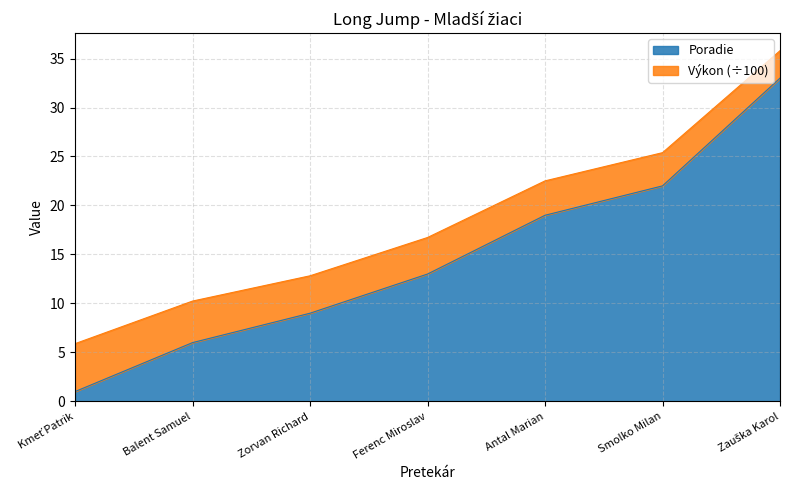

Where does the data first go above 13?

Antal Marian